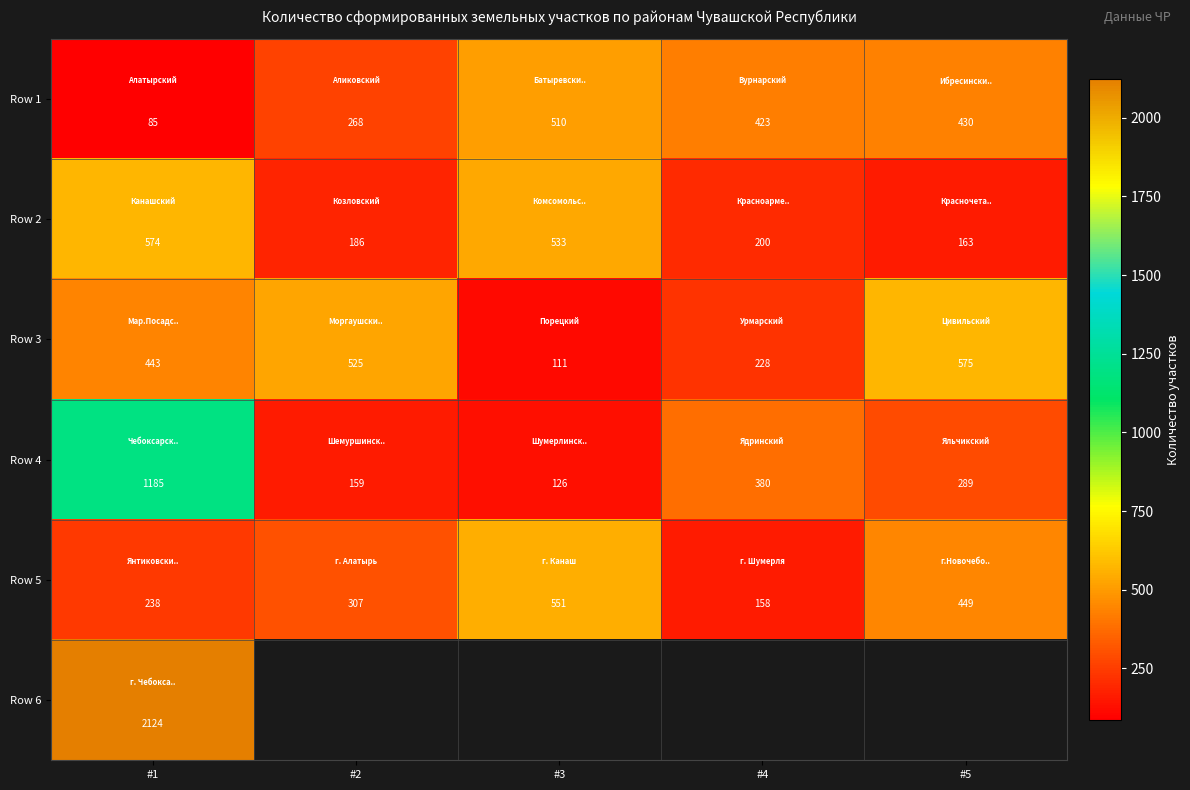

At which label is Row 5 closest to 354?

#2